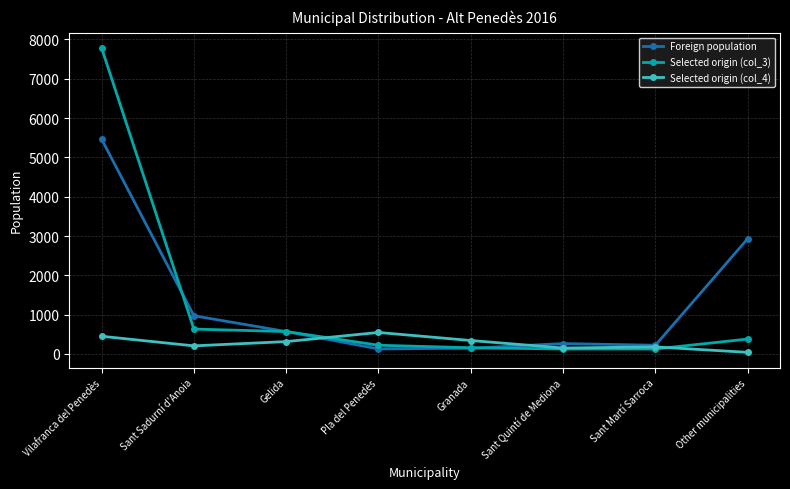

Which series has the largest total across all categories?

Foreign population